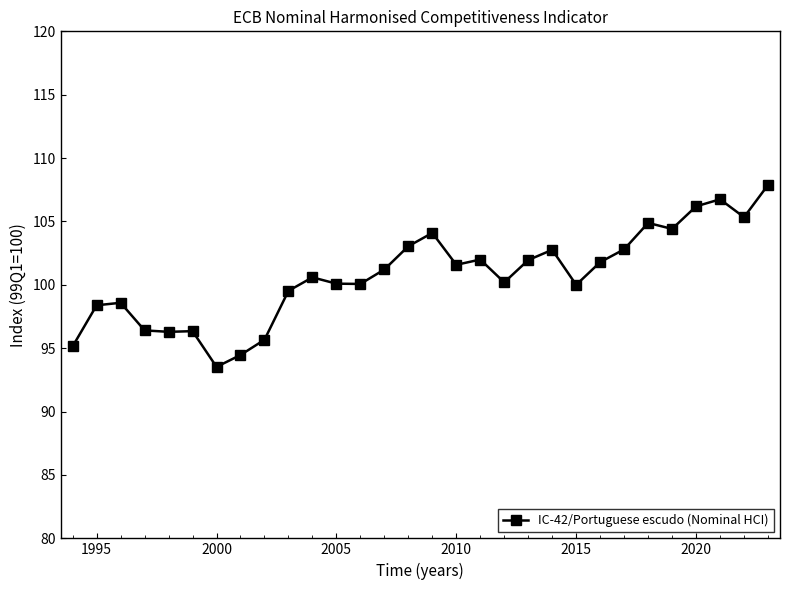

How many lines are shown in the chart?

1